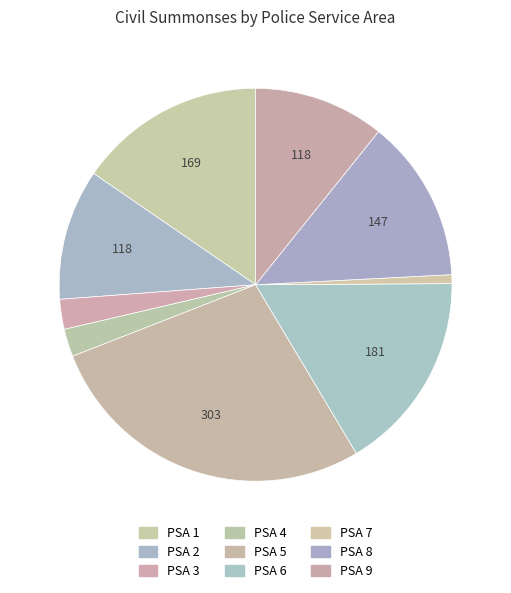

How many slices are in this pie chart?

9